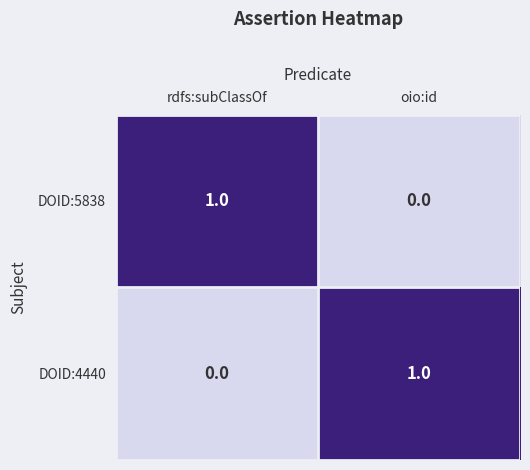

Is it true that DOID:5838 equals 2 at rdfs:subClassOf?

False